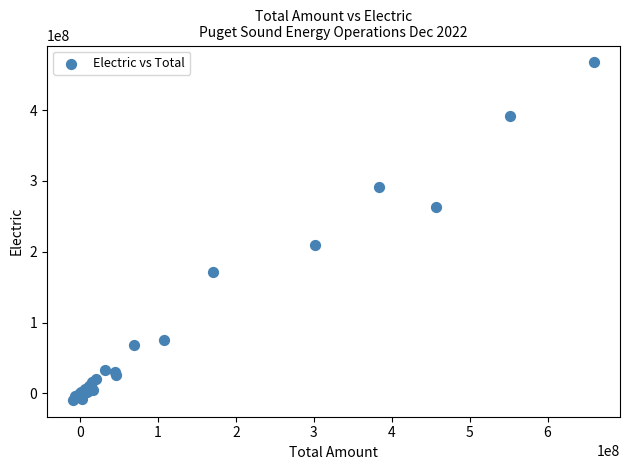

What Y value in the scatter plot is closest to 229217671?

209649925.5